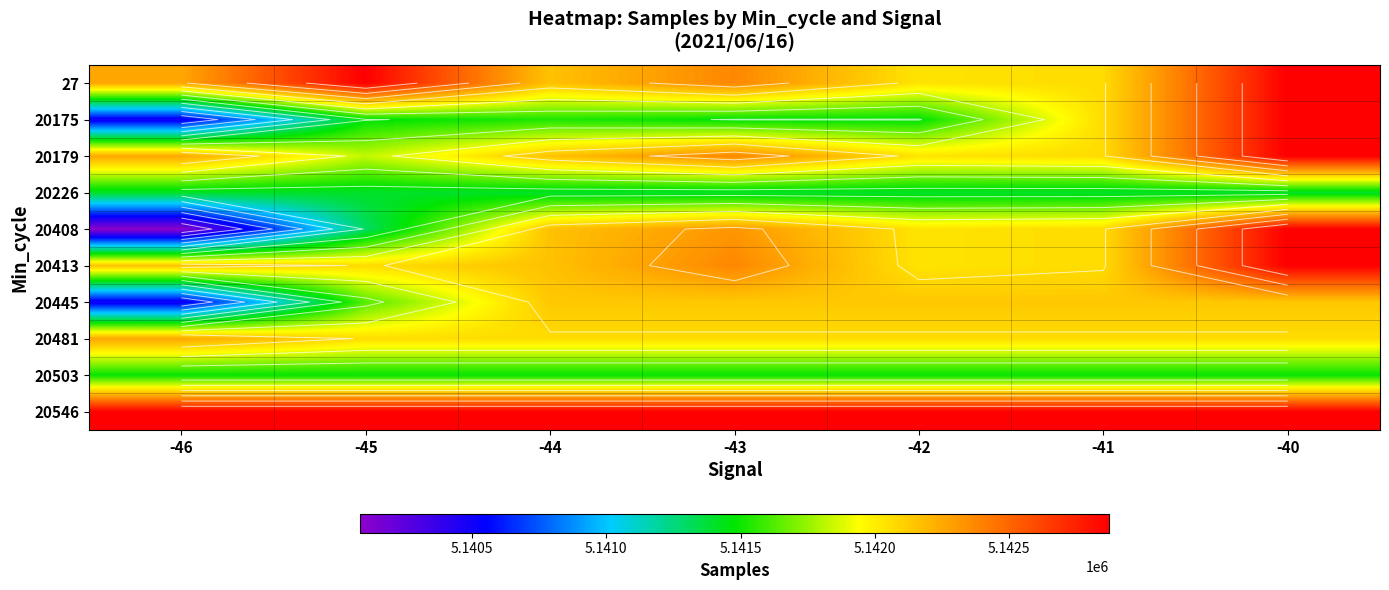

Between -43 and -44, which is larger?

-43